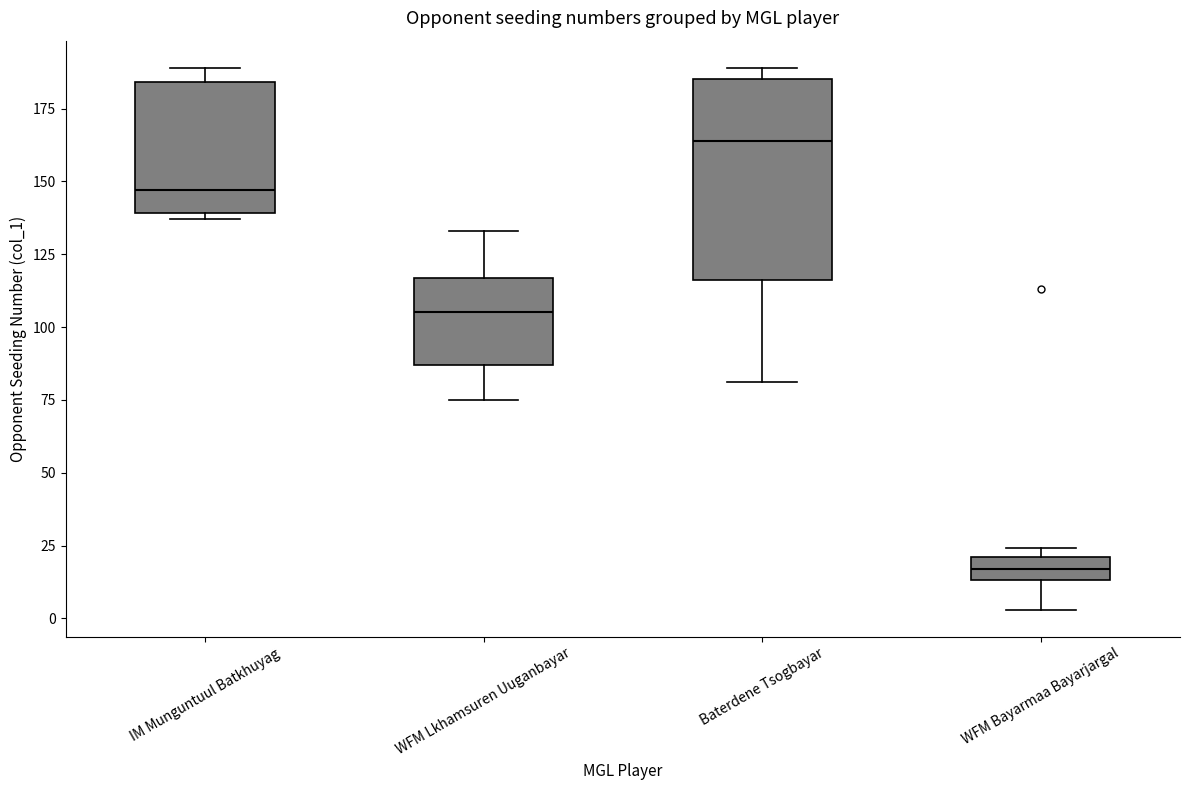

Reading left to right, read every box against the y-axis: the position of its median line, the range the box covers, and the ends of its whiskers. The values are not printed on the chart, so give them approximately, as read against the axis.

IM Munguntuul Batkhuyag: median 145, box 140 to 185, whiskers 135 to 190
WFM Lkhamsuren Uuganbayar: median 105, box 85 to 115, whiskers 75 to 135
Baterdene Tsogbayar: median 165, box 115 to 185, whiskers 80 to 190
WFM Bayarmaa Bayarjargal: median 15 (inside the box), box 15 to 20, whiskers 5 to 25